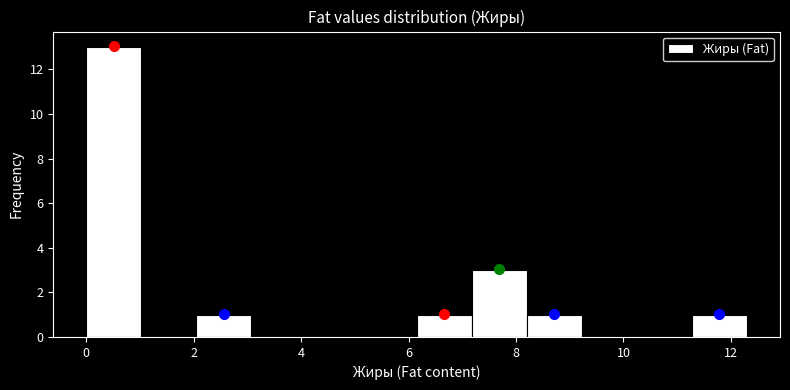

Which range on the x-axis has the tallest bar?

0.0 to 1.0